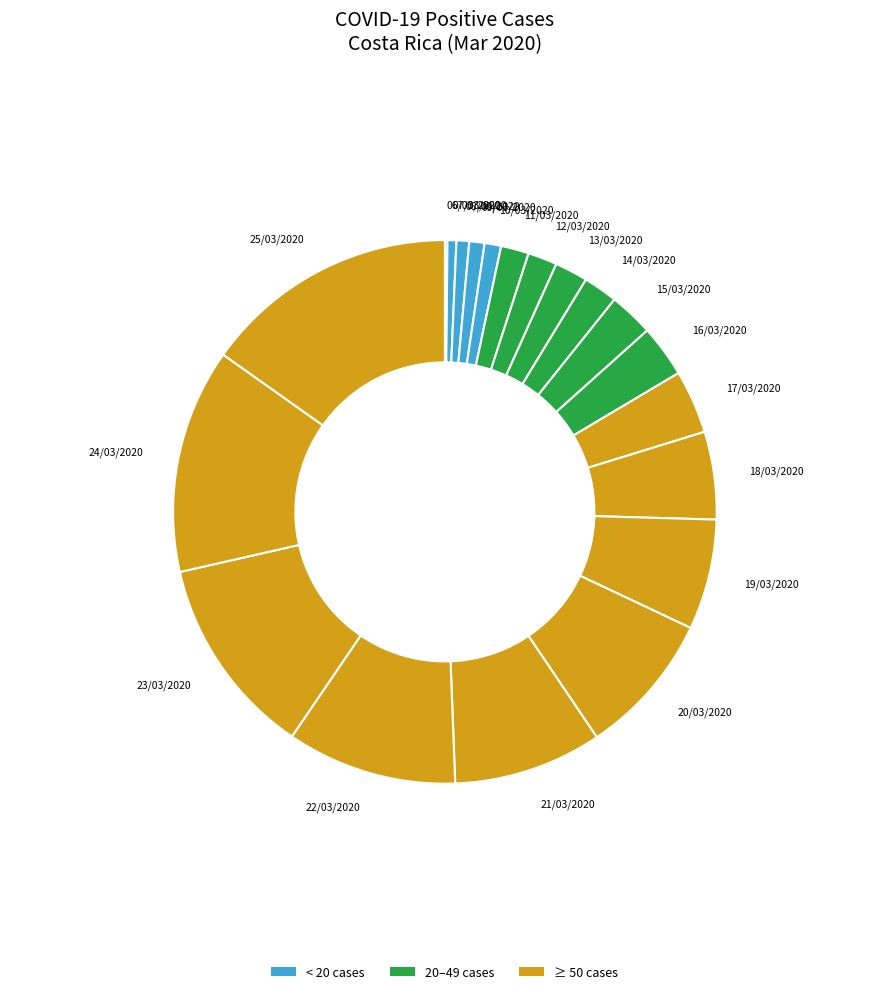

Which slice is the largest?

25/03/2020